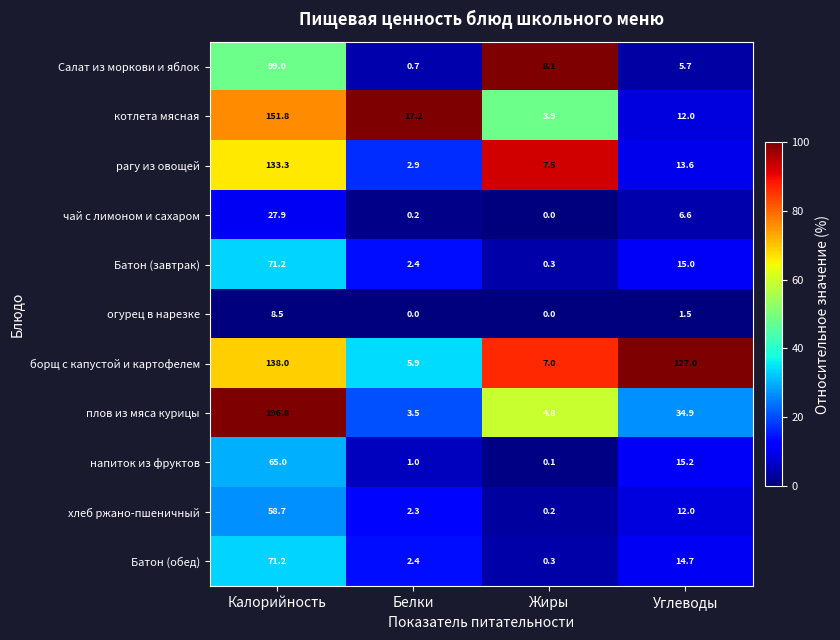

Is it true that борщ с капустой и картофелем equals 235.2 at Калорийность?

False